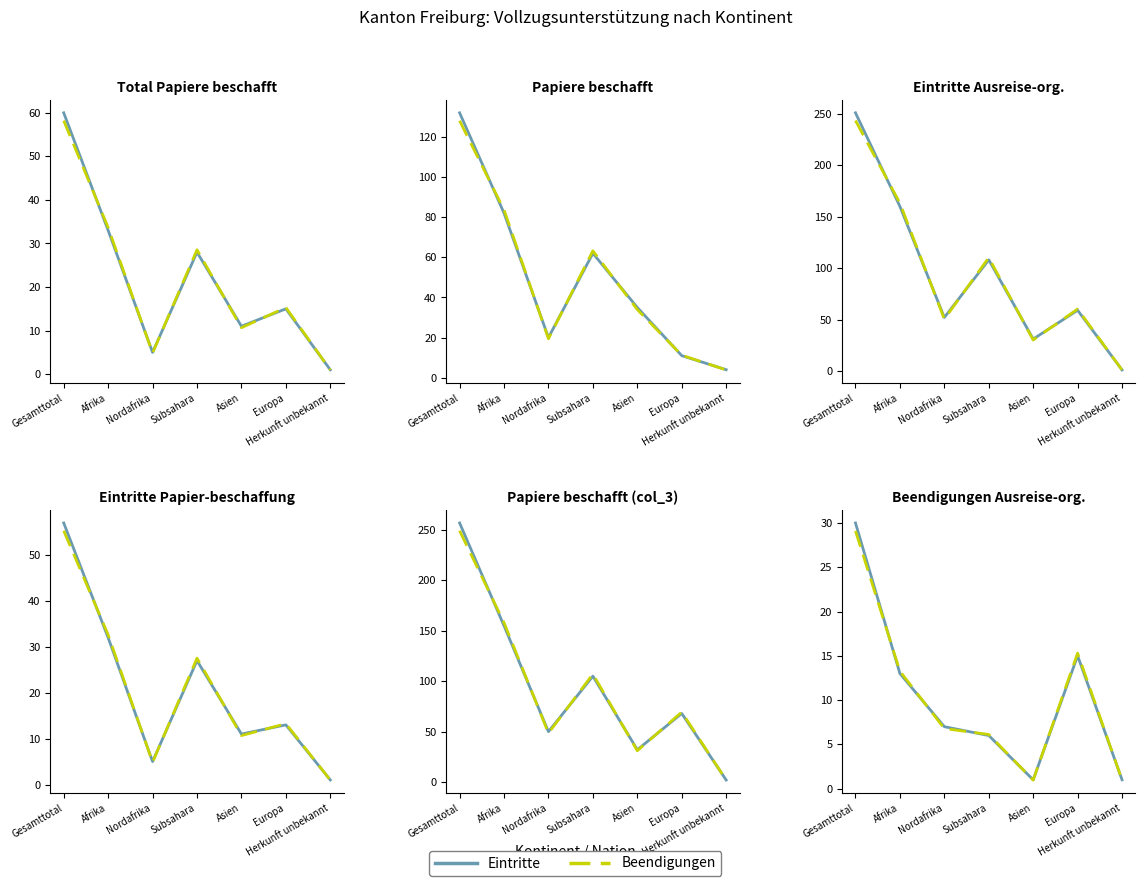

Is this an area chart (filled region under the line)?

No